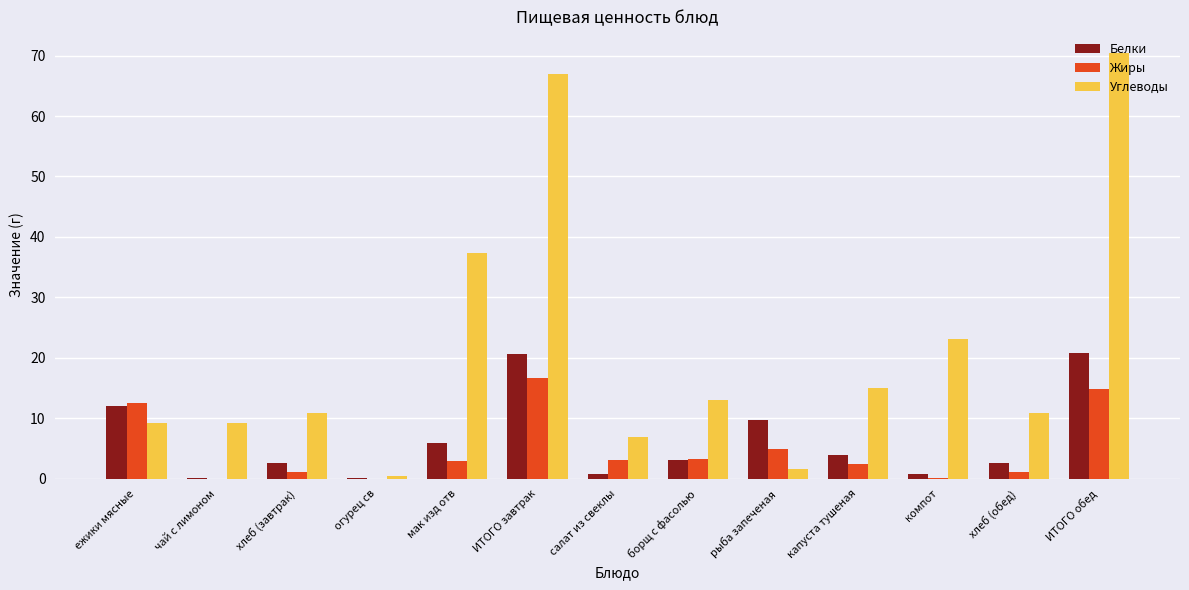

What is the highest value of the Жиры series?

16.6